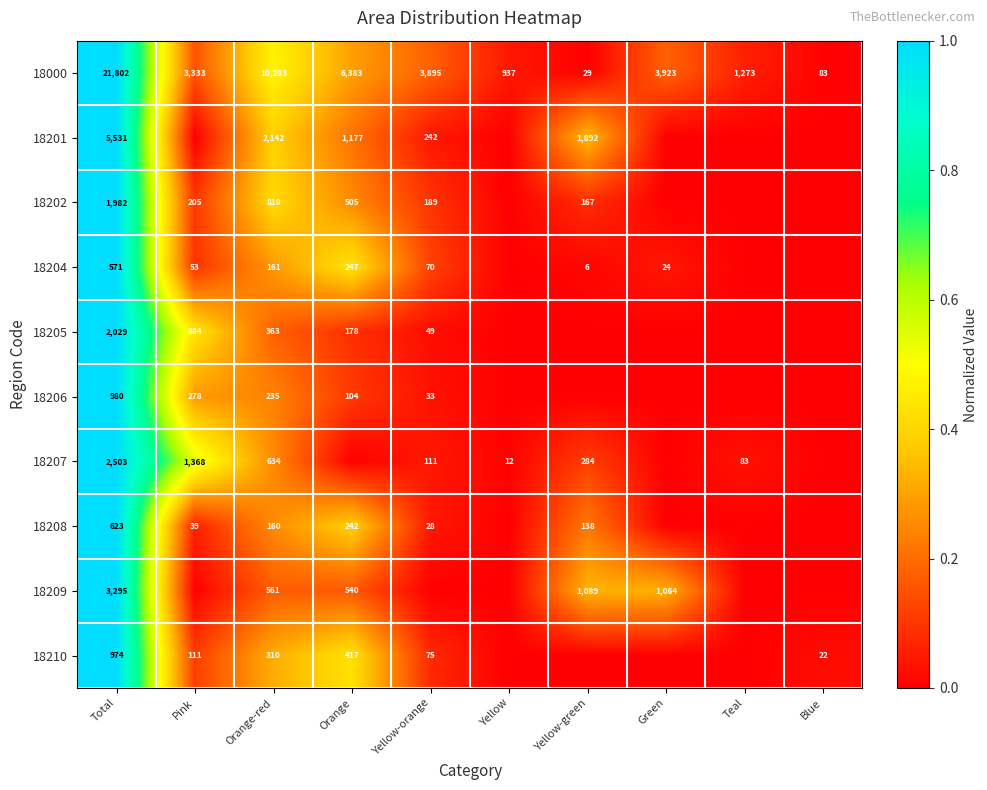

Is the value of 18205 at Pink greater than the value of 18202 at Pink?

Yes